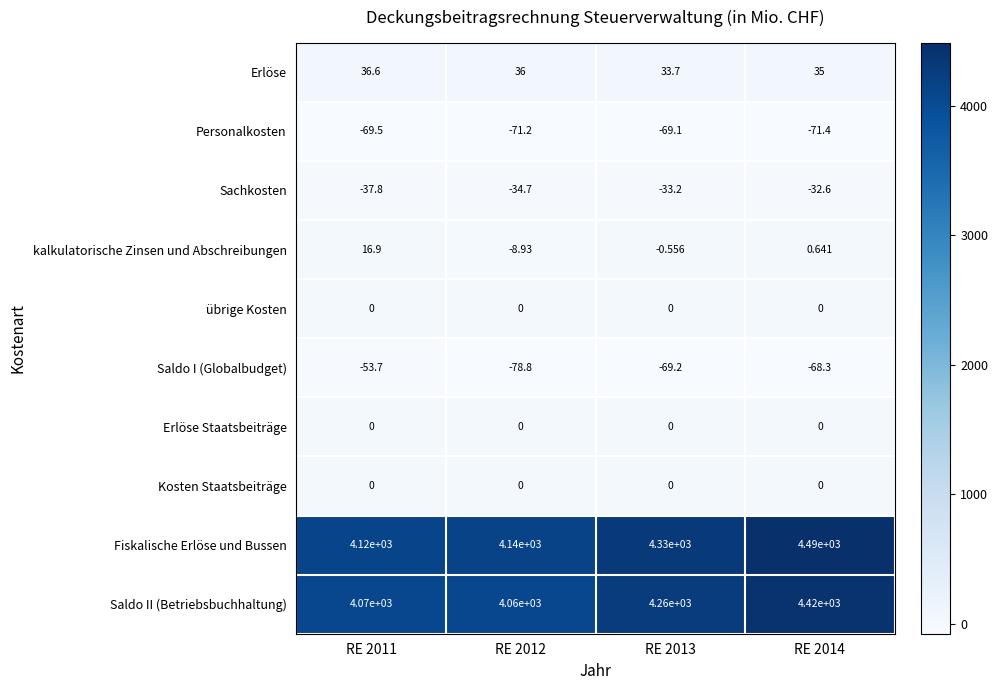

Between RE 2012 and RE 2014, which series saw the biggest shift?

Saldo II (Betriebsbuchhaltung)